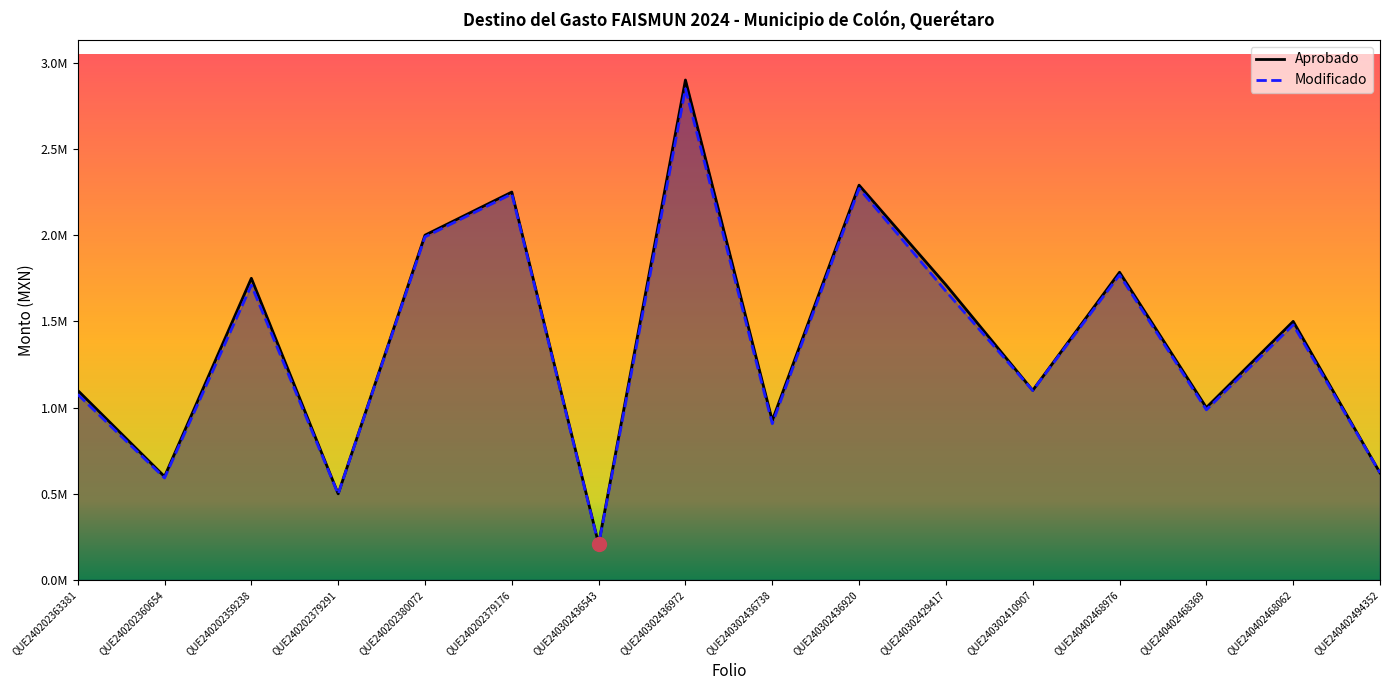

Is it true that Aprobado equals 1712000.0 at QUE240302429417?

True